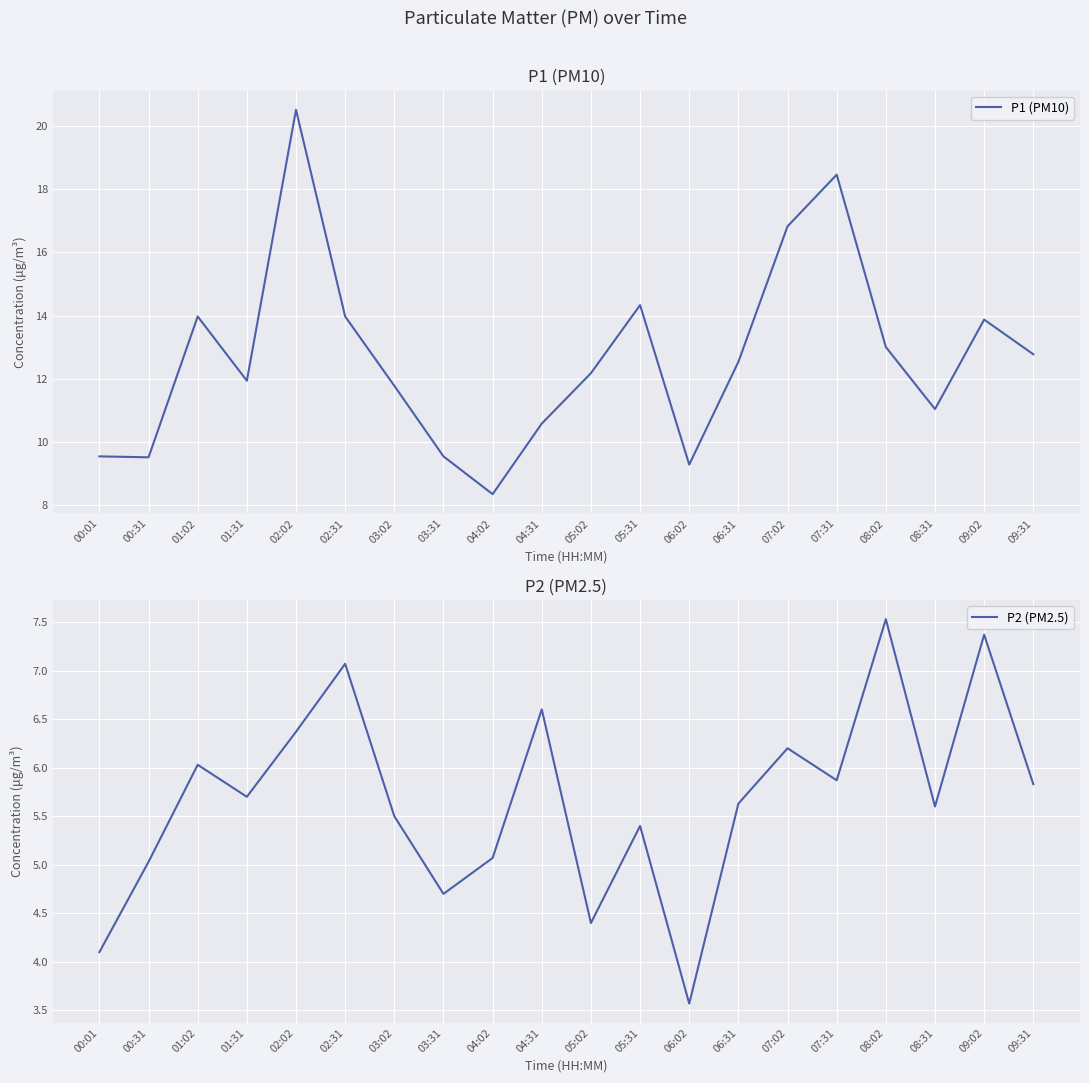

At 00:31, list the series in order from largest to smallest.

P1 (PM10), P2 (PM2.5)